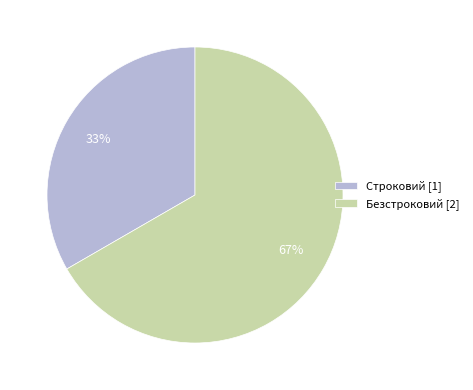

Do Безстроковий and Строковий together represent more than half of the pie?

Yes